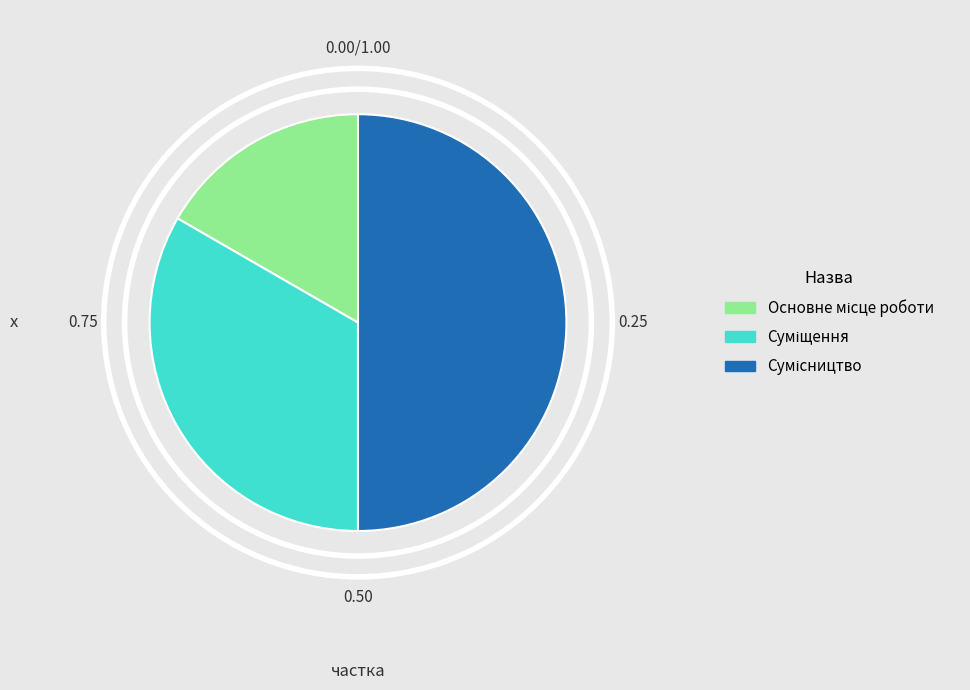

How many segments does this pie chart have?

3